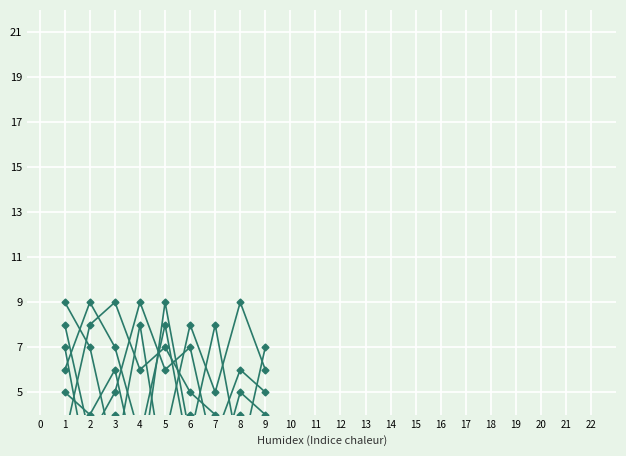

Is it true that col_5 equals 8 at 7?

True